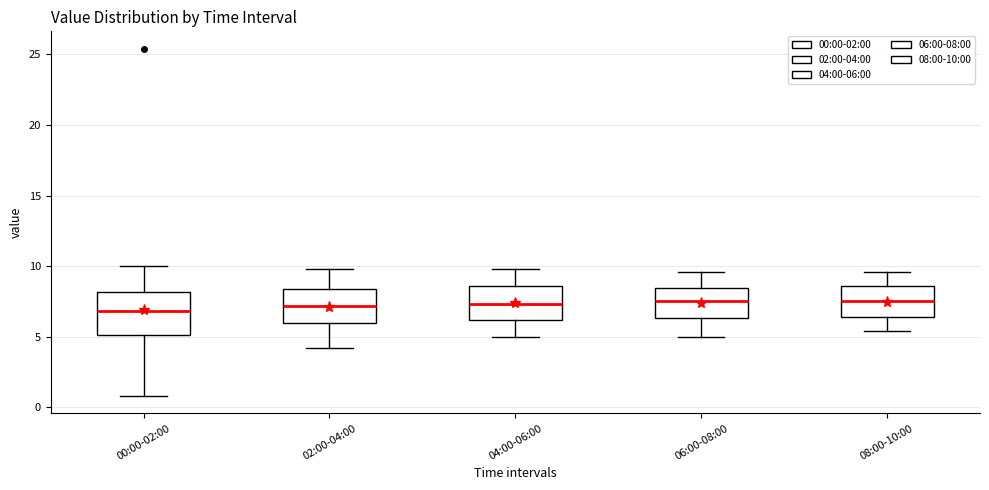

Comparing the boxes themselves (not the whiskers), which one is the tallest?

00:00-02:00